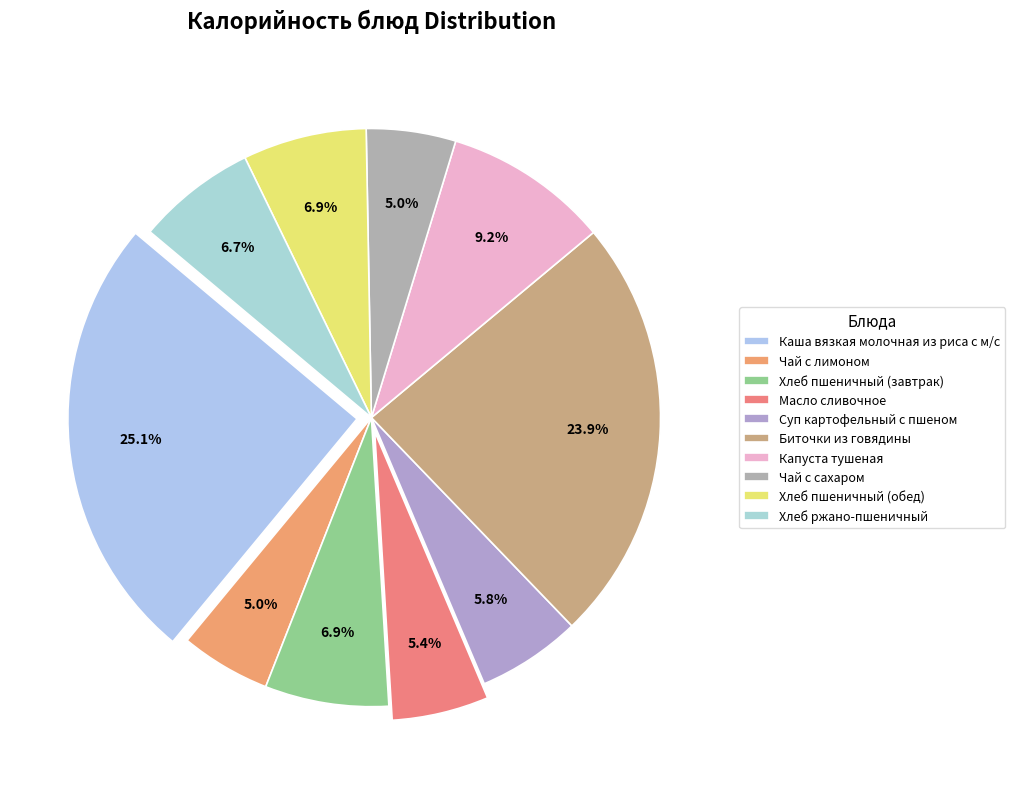

Is it true that Биточки из говядины is 31% of the pie?

False